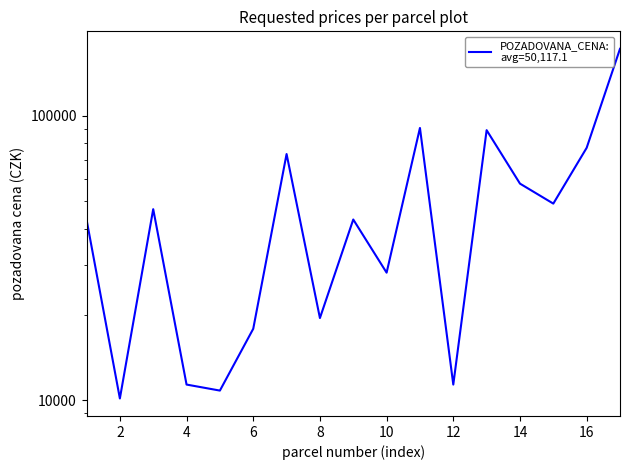

Is this an area chart (filled region under the line)?

No